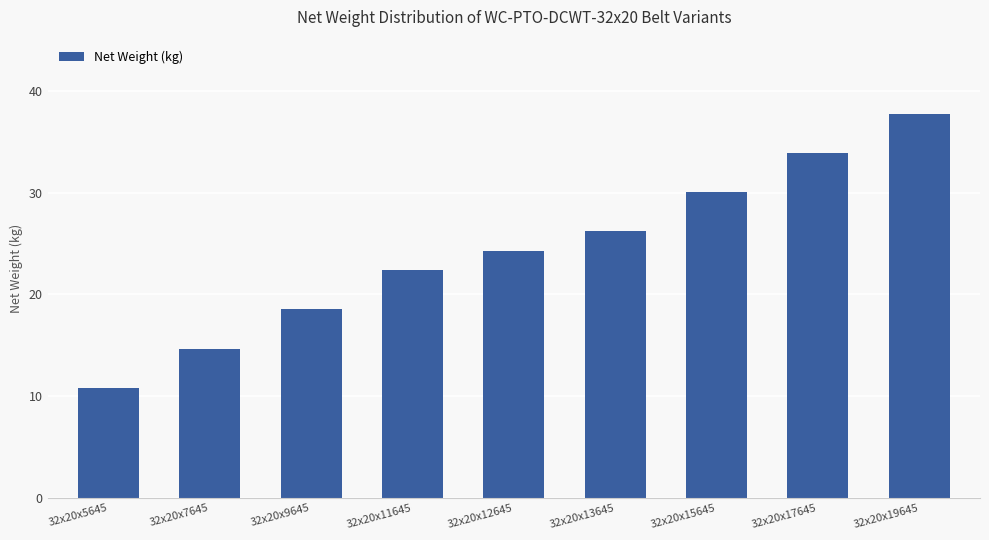

Is it true that the value at 32x20x13645 is 8.7?

False